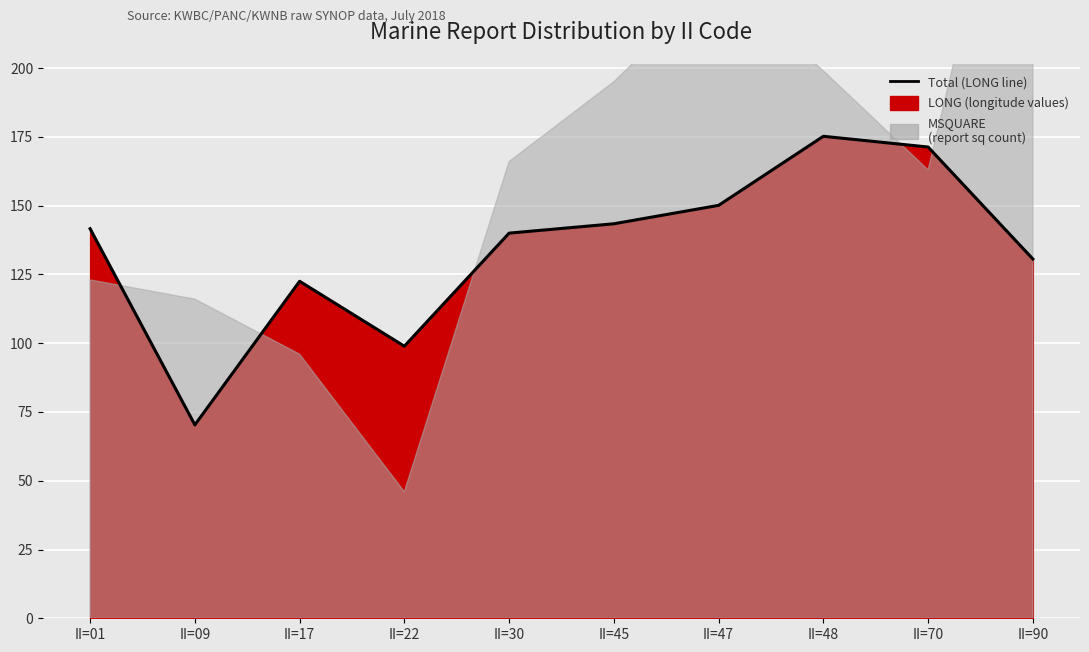

Reading right to left, list all the values displayed in this chart.

II=90=130.6	II=70=171.3	II=48=175.2	II=47=150.1	II=45=143.4	II=30=140.0	II=22=98.9	II=17=122.5	II=09=70.3	II=01=141.6